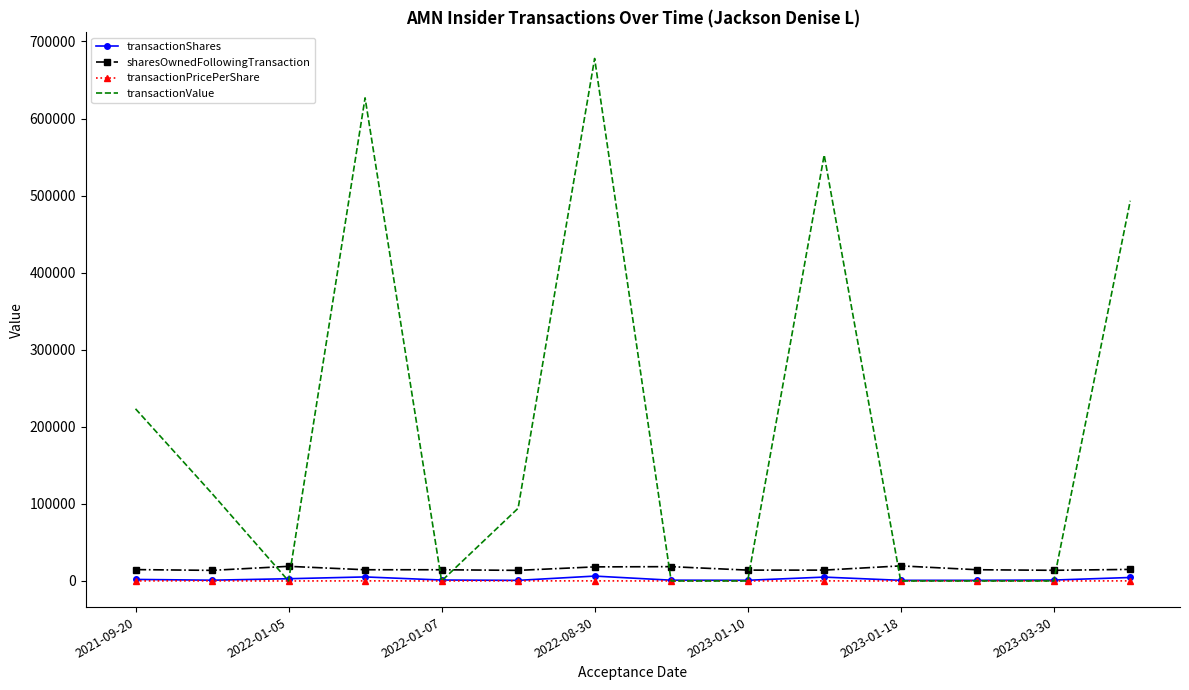

What is the difference between the second highest and second lowest values in the sharesOwnedFollowingTransaction series?

5232.0